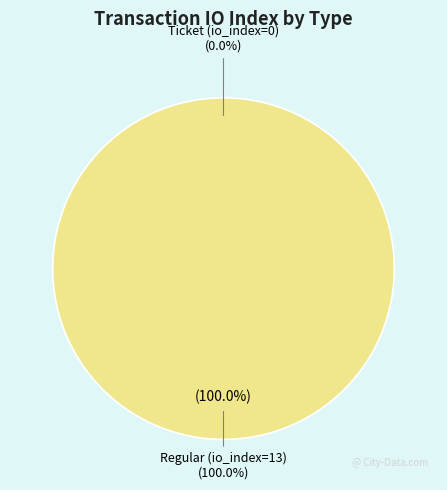

Count the number of slices in the pie.

2